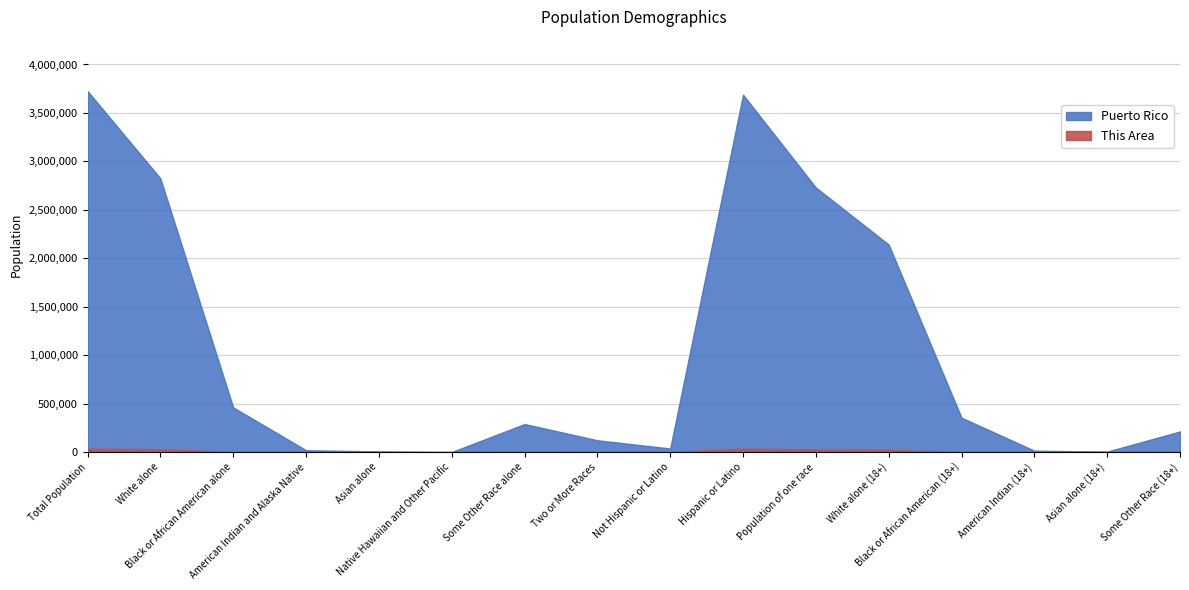

True or false: This Area and Puerto Rico intersect in this chart.

False